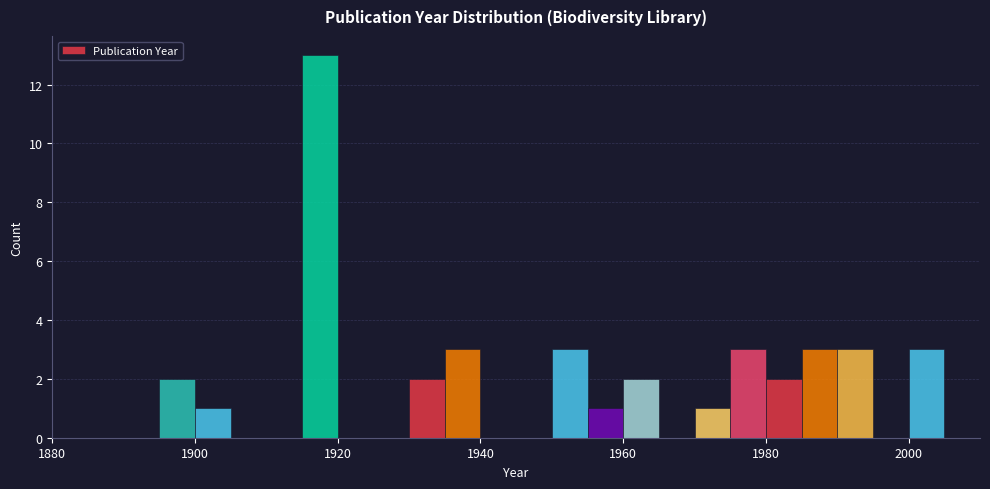

Around what value on the x-axis is the tallest bar? Give the approximate position of its centre, as read against the axis.

1918